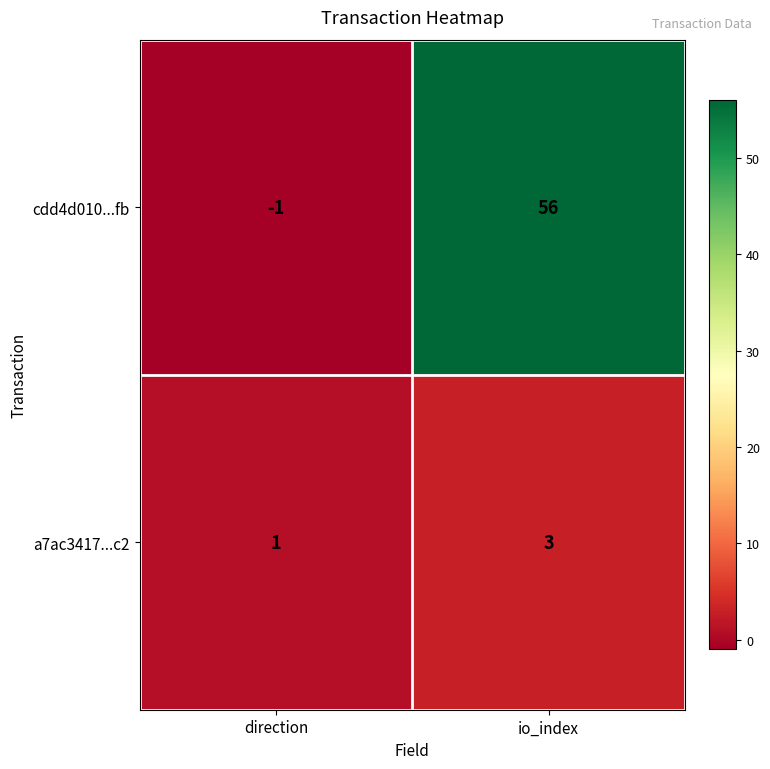

Rank the series by their average value, from lowest to highest.

a7ac3417...c2, cdd4d010...fb